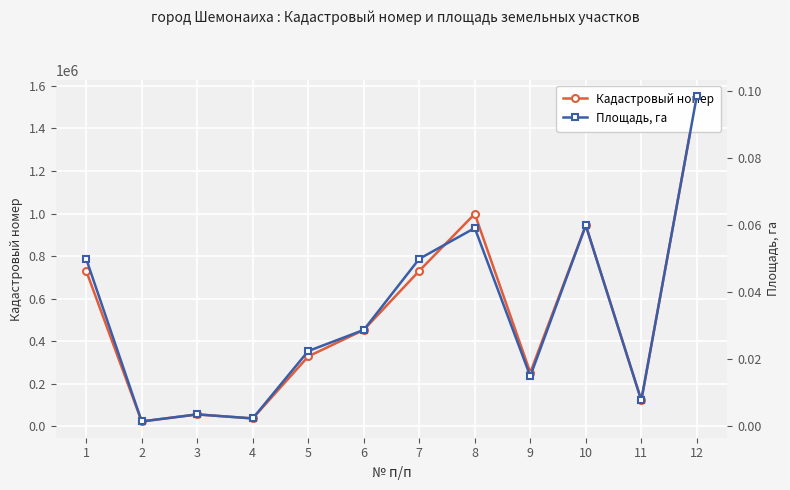

Rank the series at 3 from highest to lowest value.

Кадастровый номер, Площадь, га